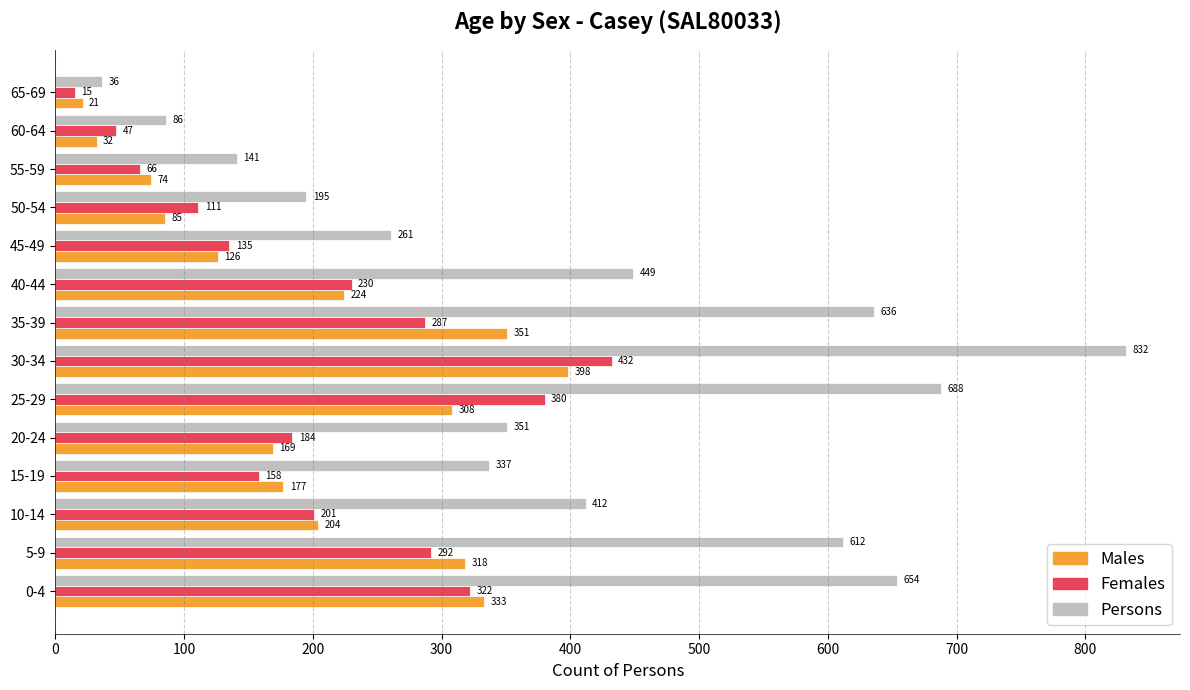

At which category is the sum across all series the highest?

30-34